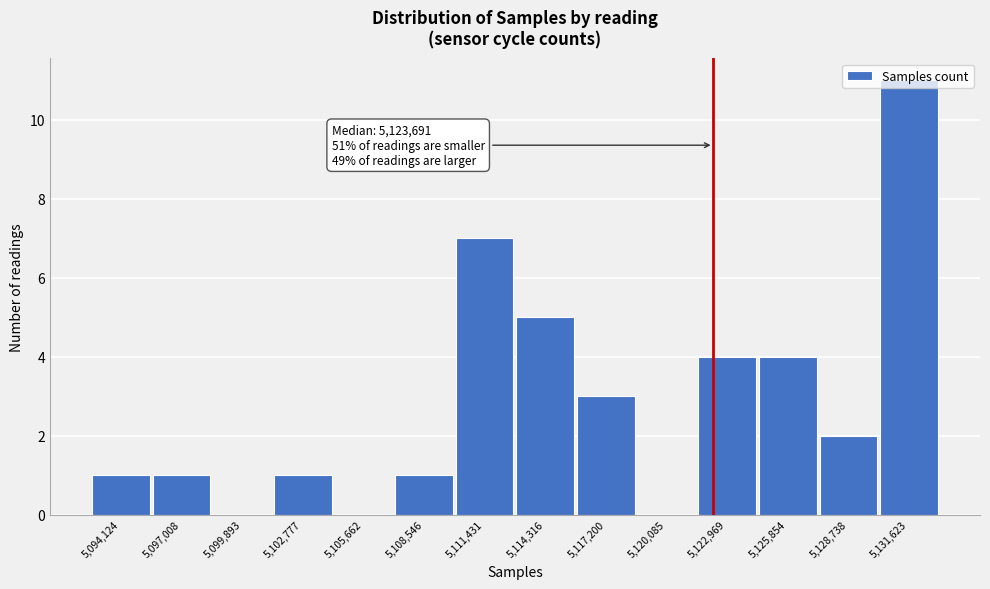

Which label corresponds to the largest value in the chart?

5,131,623